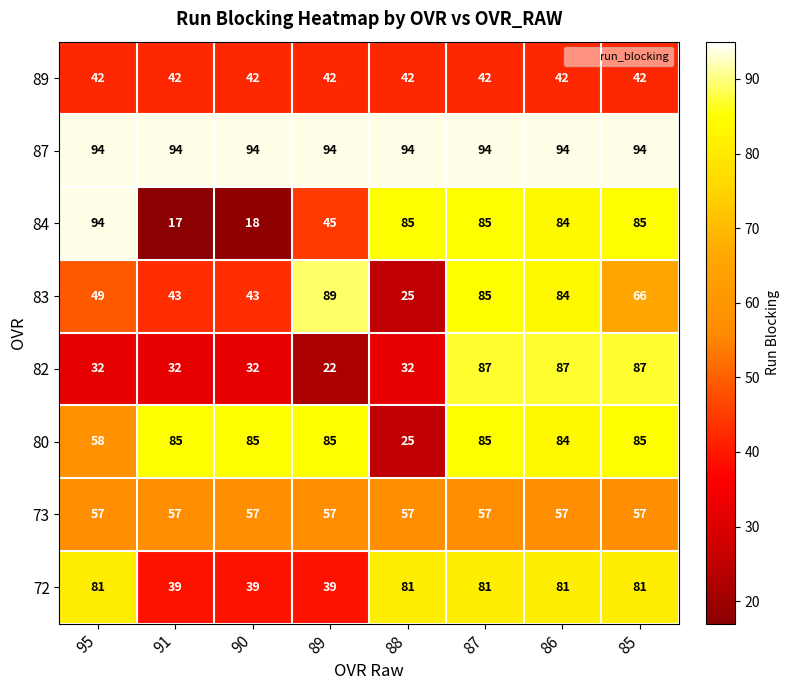

Count the number of categories in the chart.

8